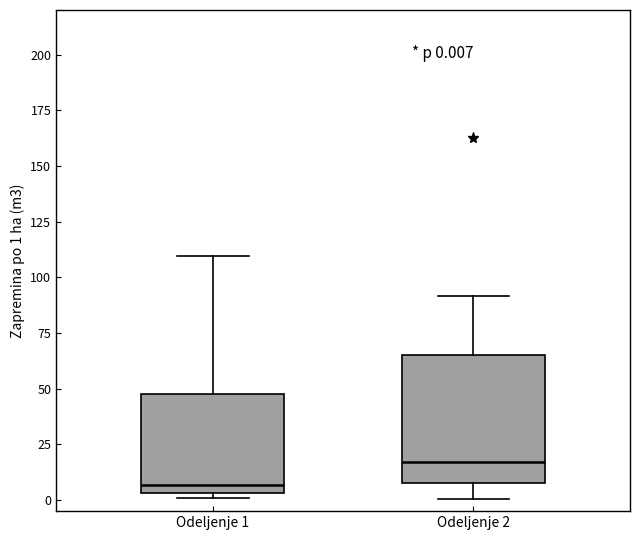

Comparing the boxes themselves (not the whiskers), which one is the tallest?

Odeljenje 2